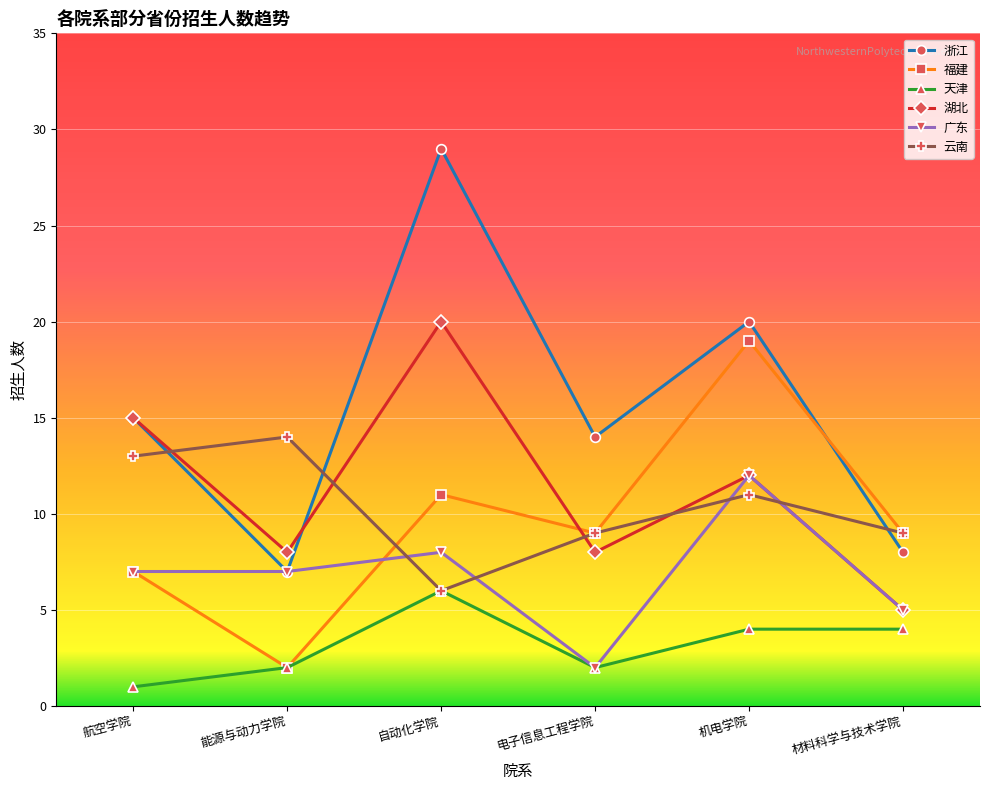

The value of 浙江 at 航空学院 is 24. True or false?

False